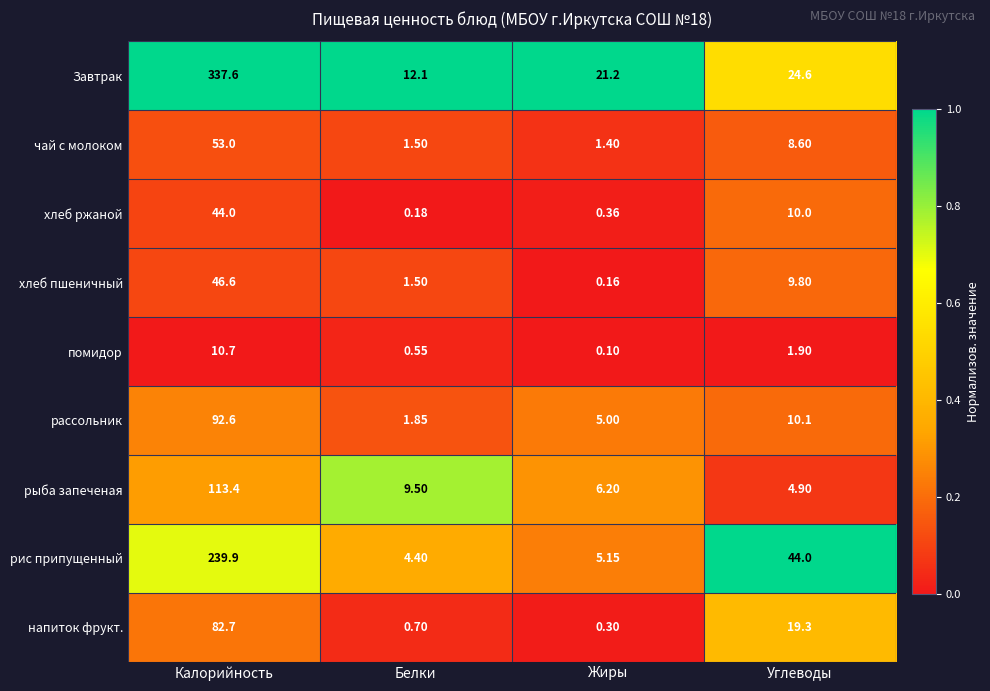

At Жиры, list the series in order from largest to smallest.

Завтрак, рыба запеченая, рис припущенный, рассольник, чай с молоком, хлеб ржаной, напиток фрукт., хлеб пшеничный, помидор